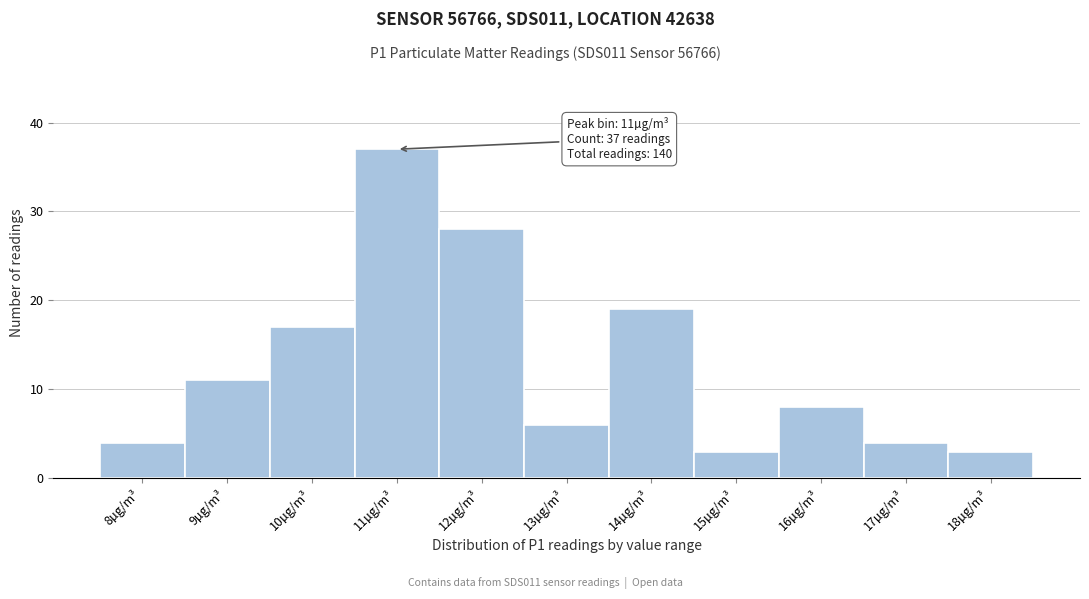

Reading right to left, list all the values displayed in this chart.

3	4	8	3	19	6	28	37	17	11	4